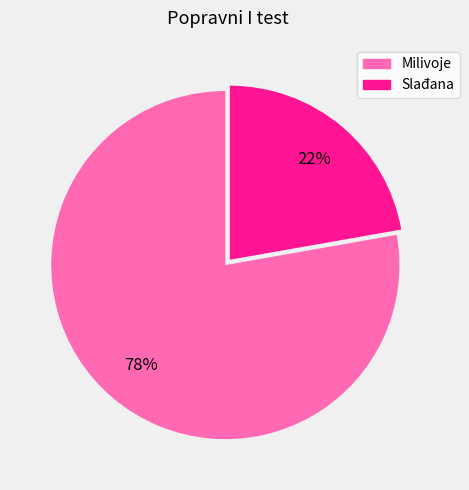

Which category has the smallest portion of the pie?

Slađana